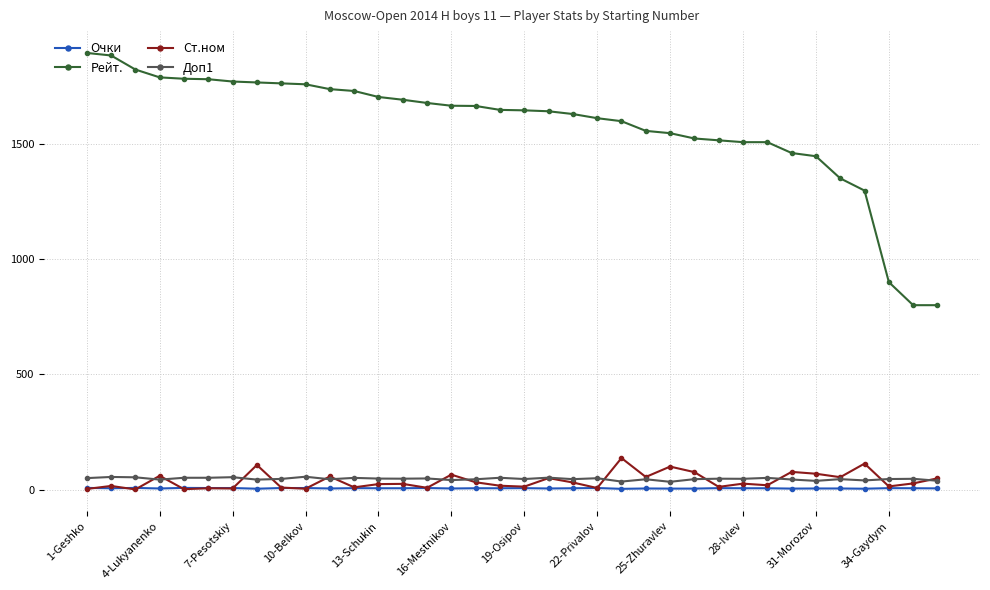

What is the difference between the maximum and minimum values in the Очки series?

4.0